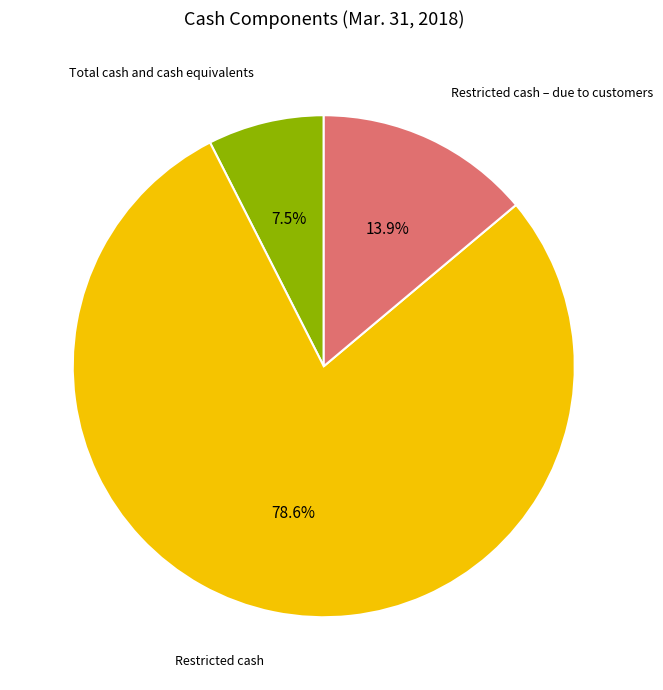

Rank the categories by value from lowest to highest.

Total cash and cash equivalents, Restricted cash – due to customers, Restricted cash